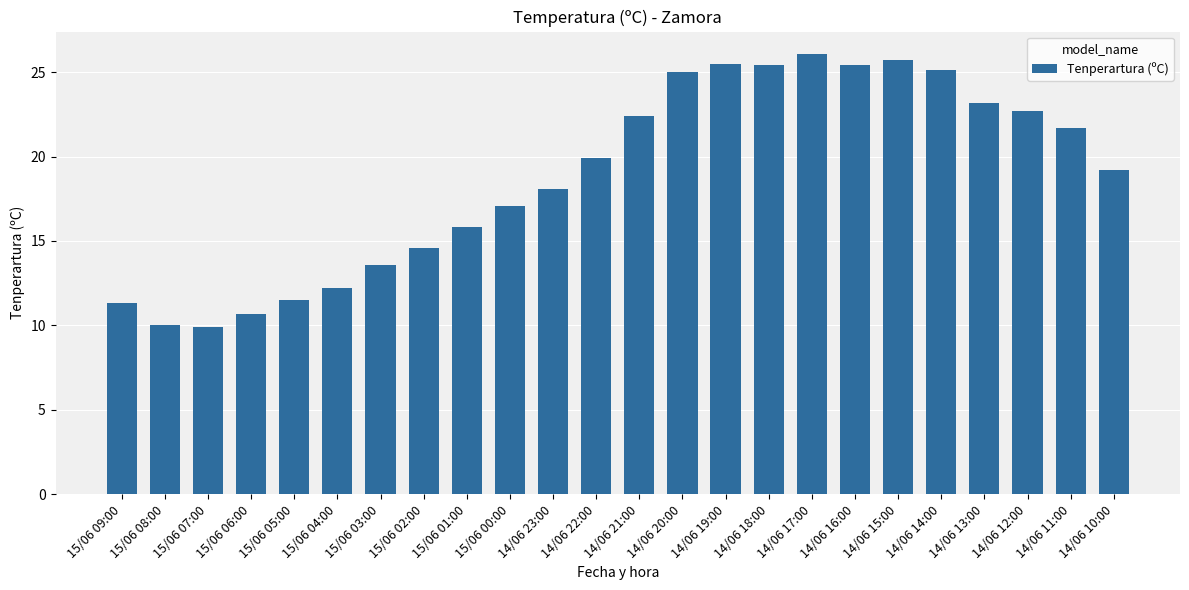

What is the label of the 10th bar from the left?

15/06 00:00